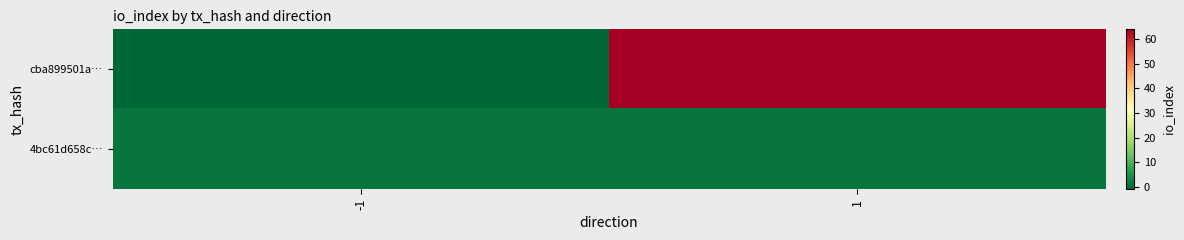

At -1, list the series in order from smallest to largest.

cba899501a…, 4bc61d658c…